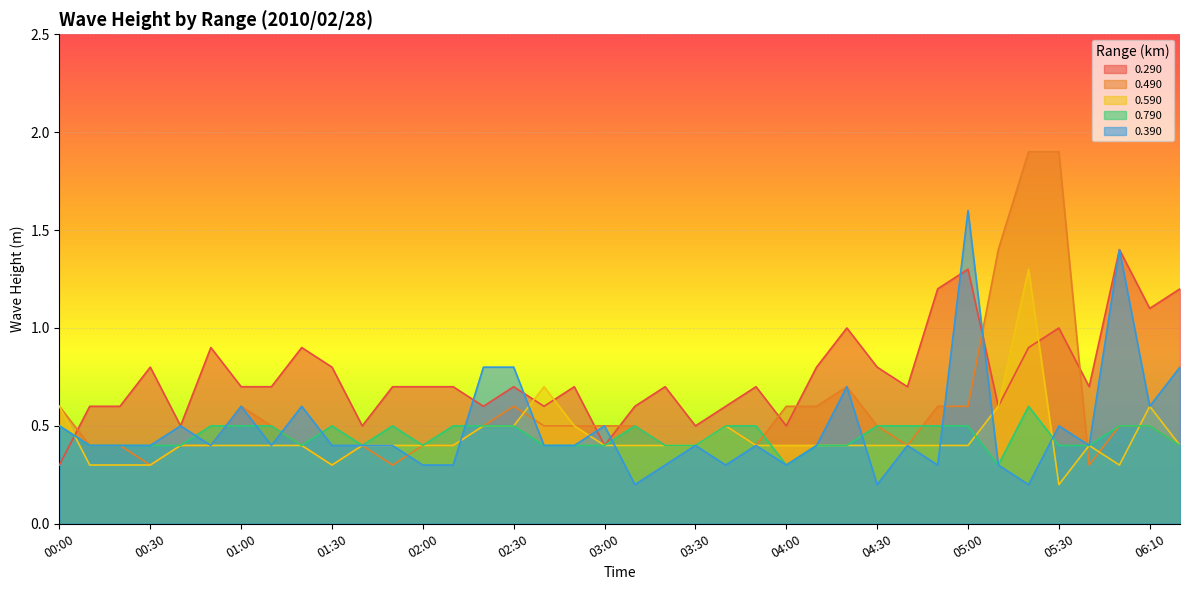

What are all the series names shown in the legend?

0.290, 0.490, 0.590, 0.790, 0.390